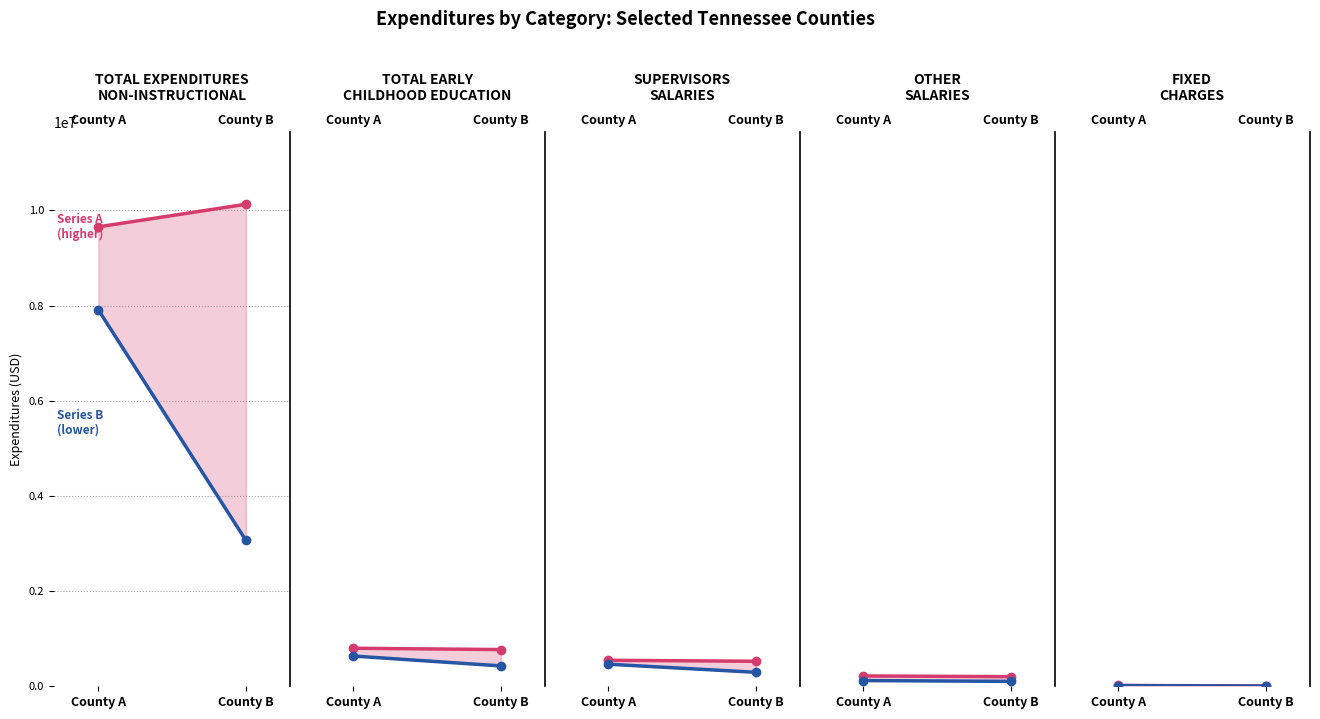

Is it true that Series B equals 2585.0 at County B?

True